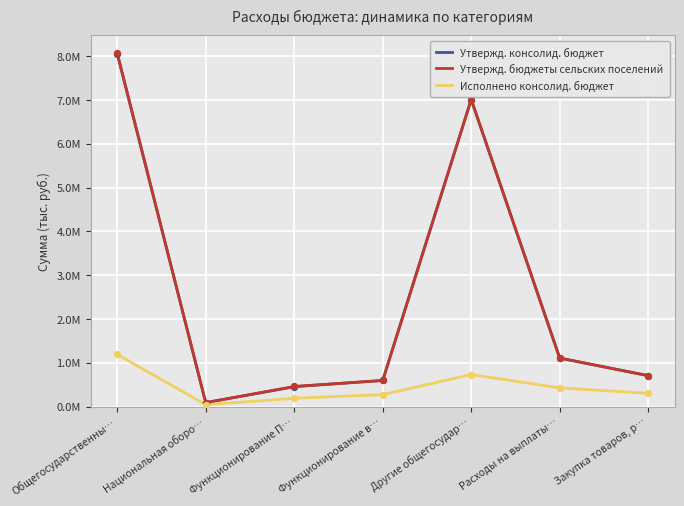

Which series contains the lowest Y value?

Исполнено консолид. бюджет